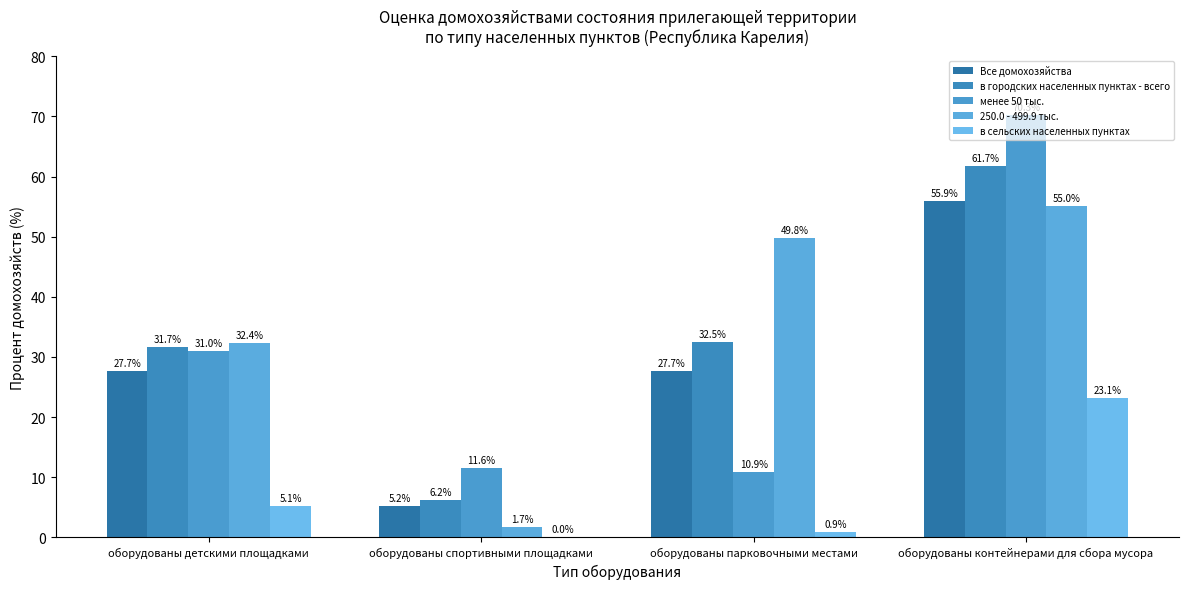

How many groups of bars are there?

4